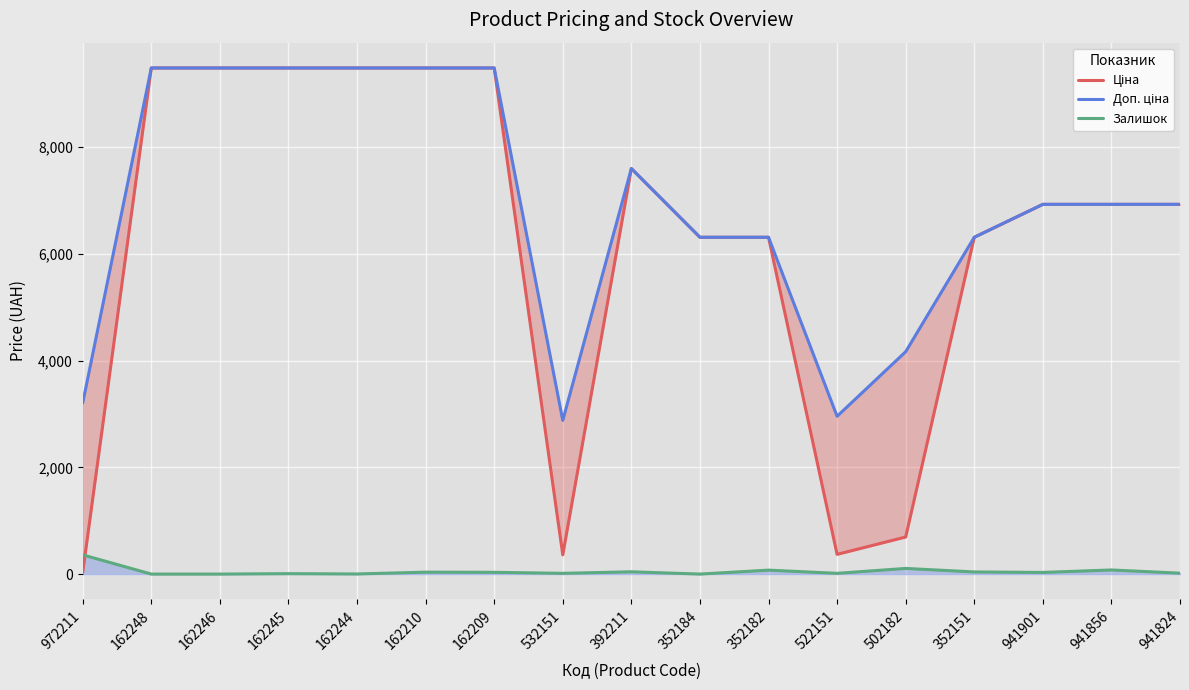

Reading left to right, extract all data points from this chart.

Ціна: 32.0	9480.1	9480.1	9480.1	9480.1	9480.1	9480.1	359.9	7596.5	6308.8	6308.8	369.5	694.3	6308.8	6925.7	6925.7	6925.7
Доп. ціна: 3205.0	9480.1	9480.1	9480.1	9480.1	9480.1	9480.1	2878.8	7596.5	6308.8	6308.8	2955.8	4165.6	6308.8	6925.7	6925.7	6925.7
Залишок: 360.0	0.0	0.0	8.0	2.0	36.0	33.0	14.0	43.0	0.0	74.0	14.0	106.0	40.0	31.0	77.0	17.0